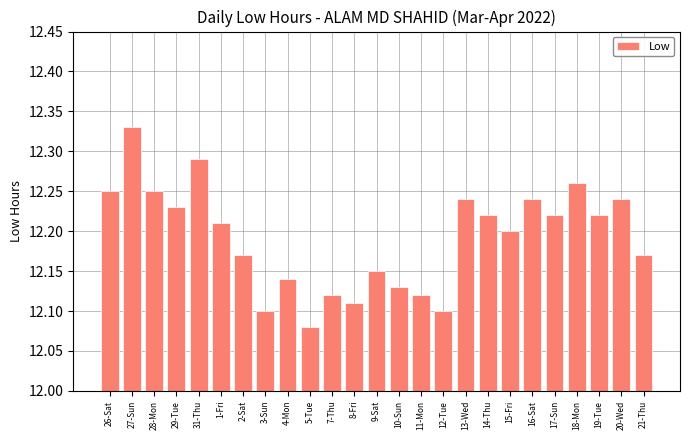

At which label is the value closest to 12?

5-Tue